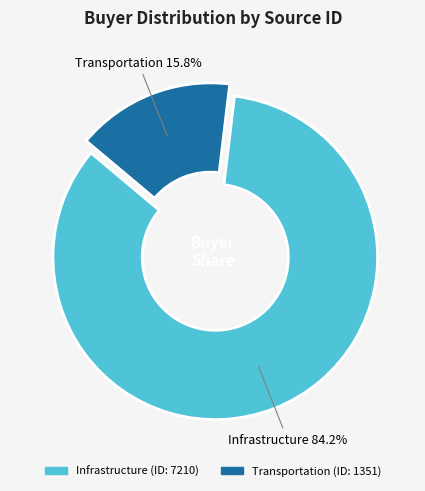

True or false: Transportation accounts for 16% of the total.

True